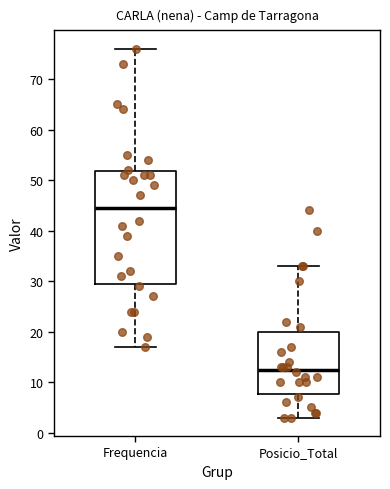

Reading left to right, transcribe this box plot: for each box, give where its median line is, the range the box spans, and where its two whiskers end, as read against the y-axis. The values are not printed on the chart, so give them approximately, as read against the axis.

Frequencia: median 45, box 30 to 52, whiskers 17 to 76
Posicio_Total: median 13, box 8 to 20, whiskers 3 to 33